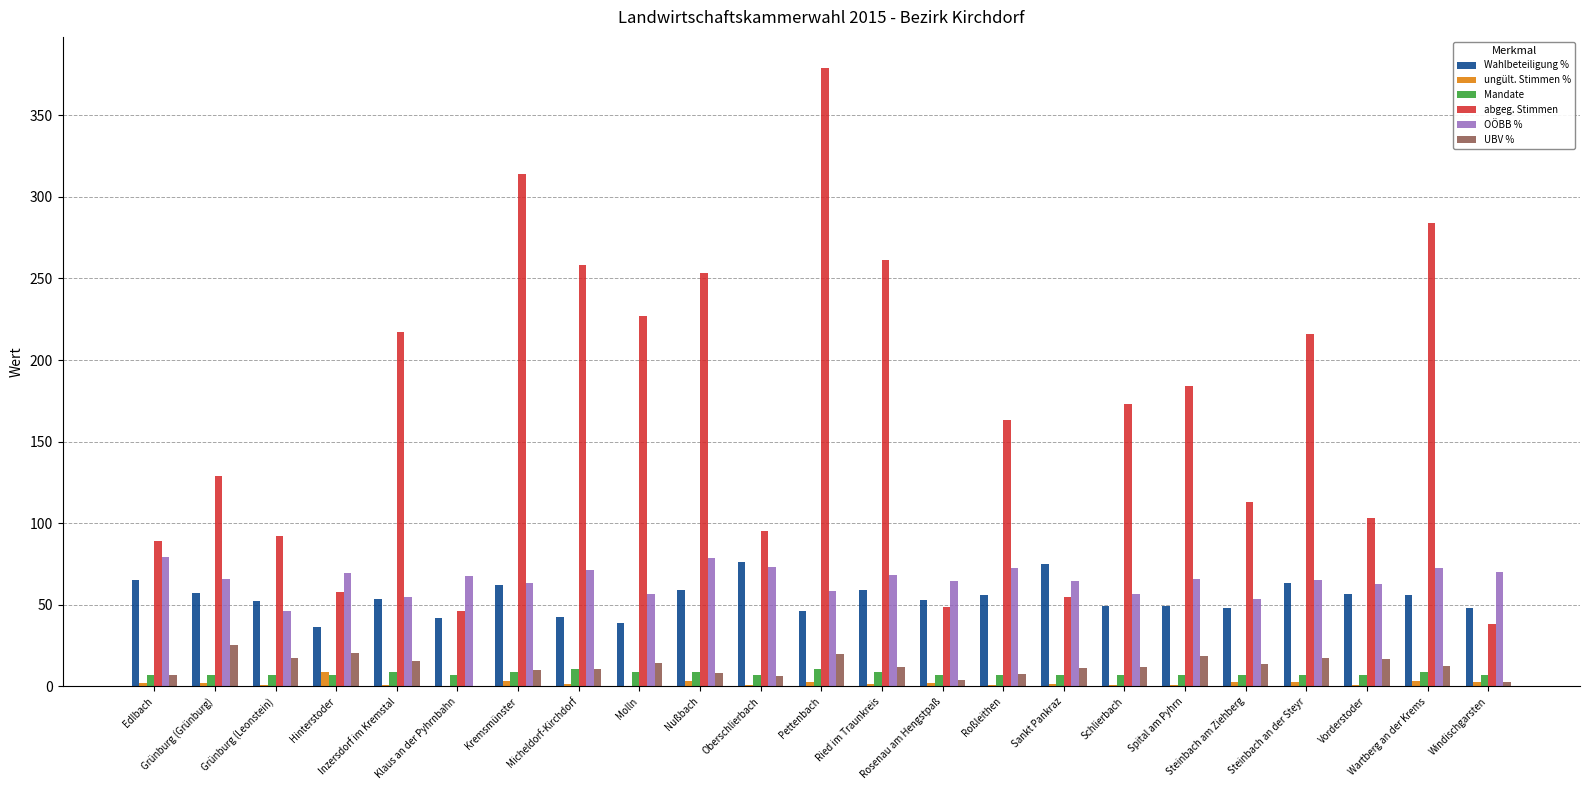

What is the maximum value shown in the chart?

379.0